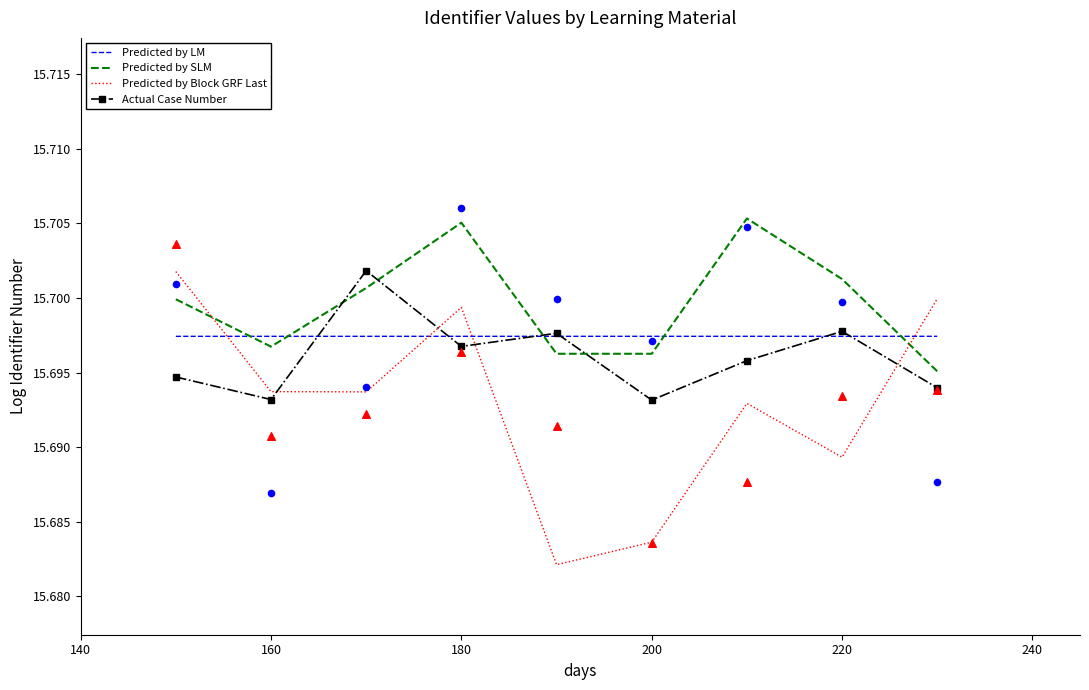

The Predicted by SLM series shows 27.4 at 220. True or false?

False